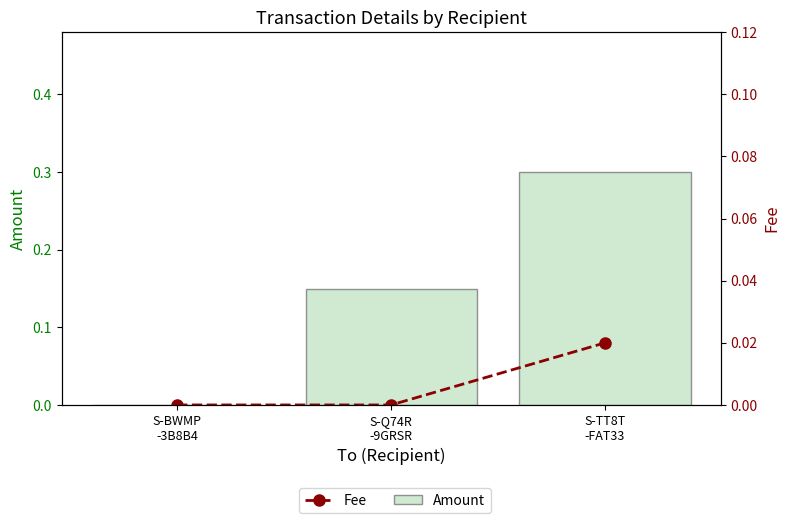

What position from the right is S-Q74R
-9GRSR?

2